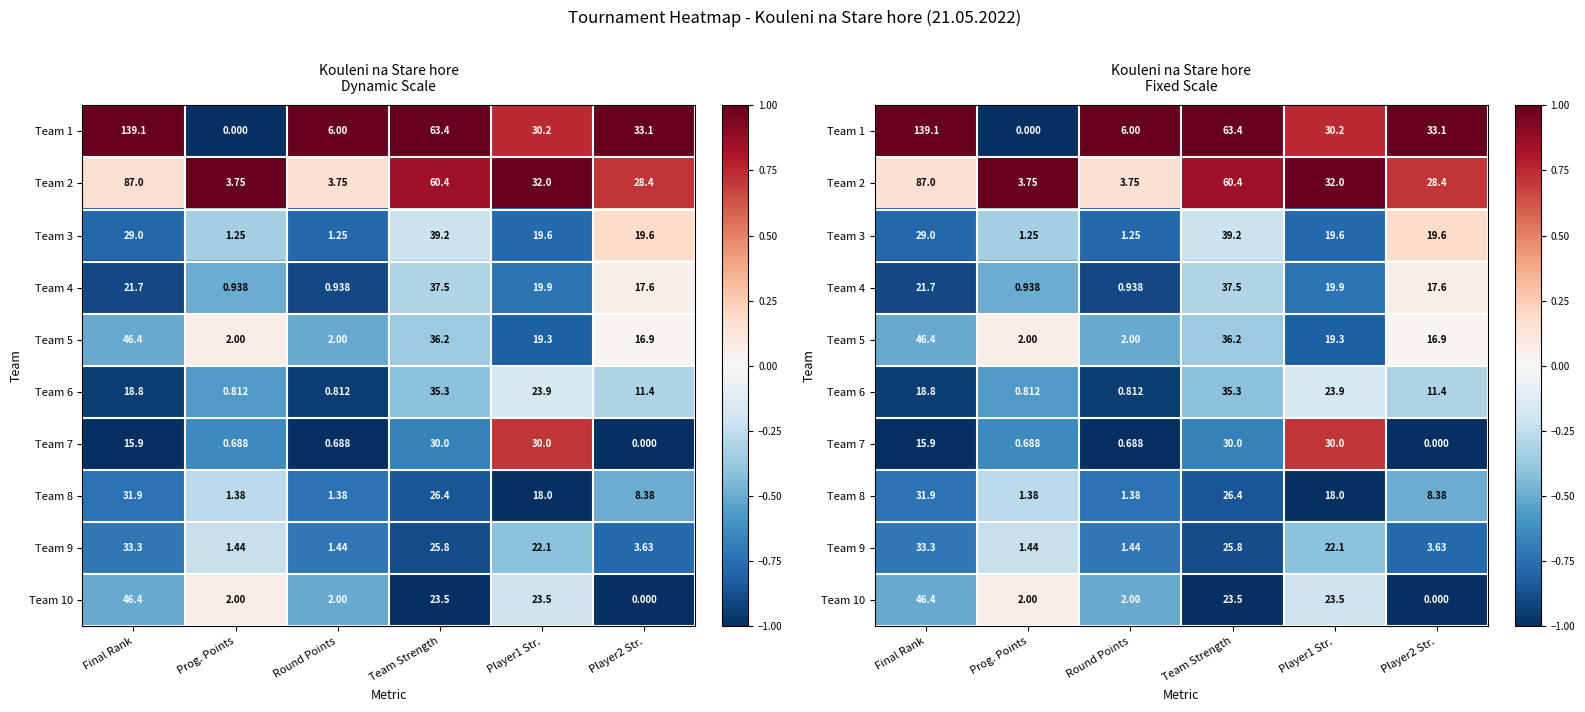

How many values in the Team 10 series are below 0?

5